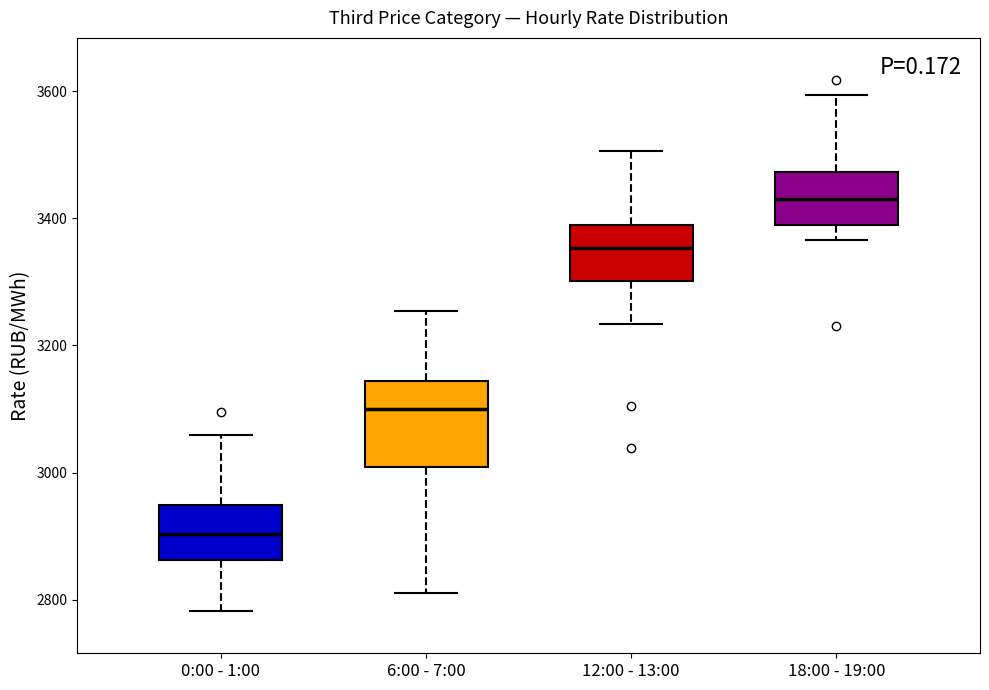

Which box's median line is the lowest?

0:00 - 1:00